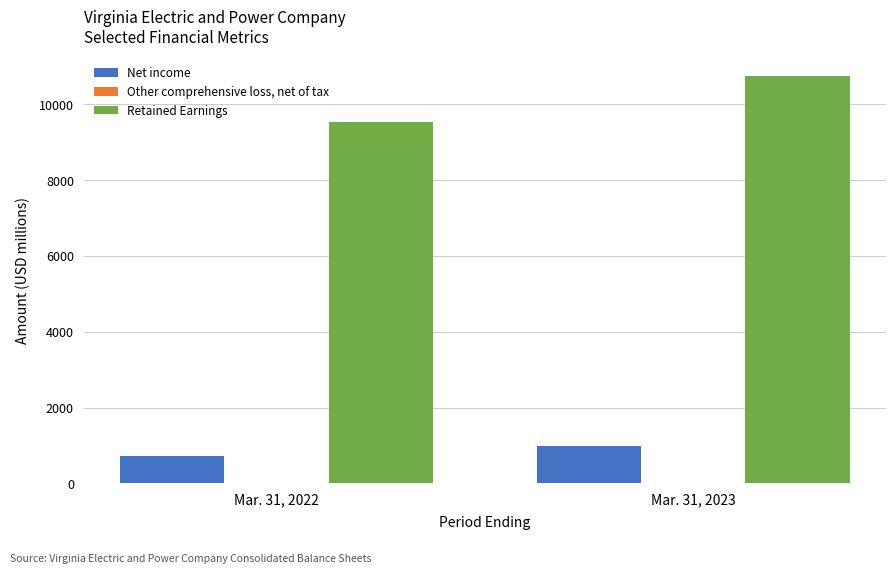

What is the total value across all series at Mar. 31, 2023?

11742